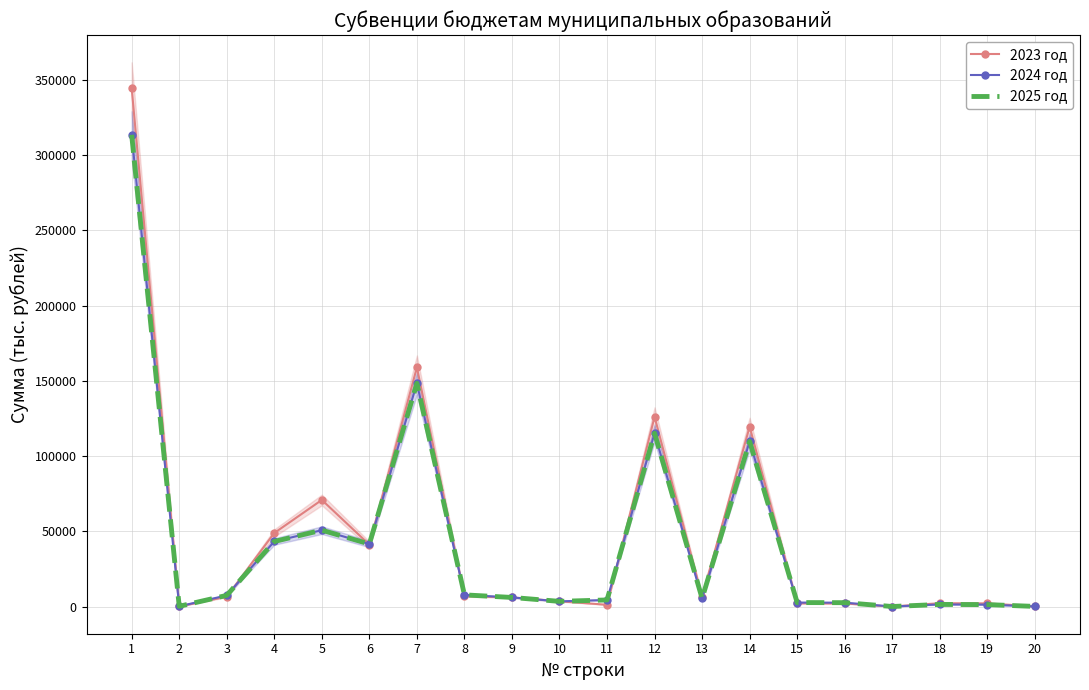

How many data points does each series have?

20